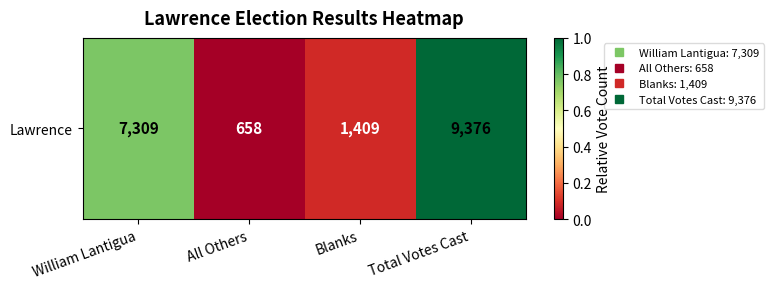

The chart shows a value of 0.3 at William Lantigua. True or false?

False